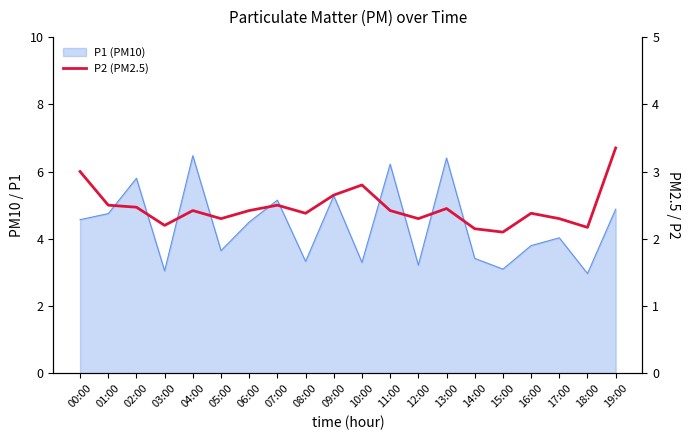

Reading right to left, extract all data points from this chart.

19:00=3.4	18:00=2.2	17:00=2.3	16:00=2.4	15:00=2.1	14:00=2.1	13:00=2.5	12:00=2.3	11:00=2.4	10:00=2.8	09:00=2.6	08:00=2.4	07:00=2.5	06:00=2.4	05:00=2.3	04:00=2.4	03:00=2.2	02:00=2.5	01:00=2.5	00:00=3.0